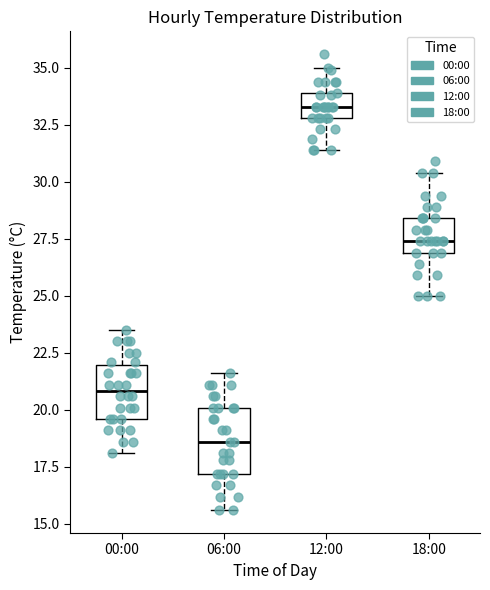

Reading left to right, transcribe this box plot: for each box, give where its median line is, the range the box spans, and where its two whiskers end, as read against the y-axis. The values are not printed on the chart, so give them approximately, as read against the axis.

00:00: median 21.0, box 19.5 to 22.0, whiskers 18.0 to 23.5
06:00: median 18.5, box 17.0 to 20.0, whiskers 15.5 to 21.5
12:00: median 33.5, box 33.0 to 34.0, whiskers 31.5 to 35.0
18:00: median 27.5, box 27.0 to 28.5, whiskers 25.0 to 30.5